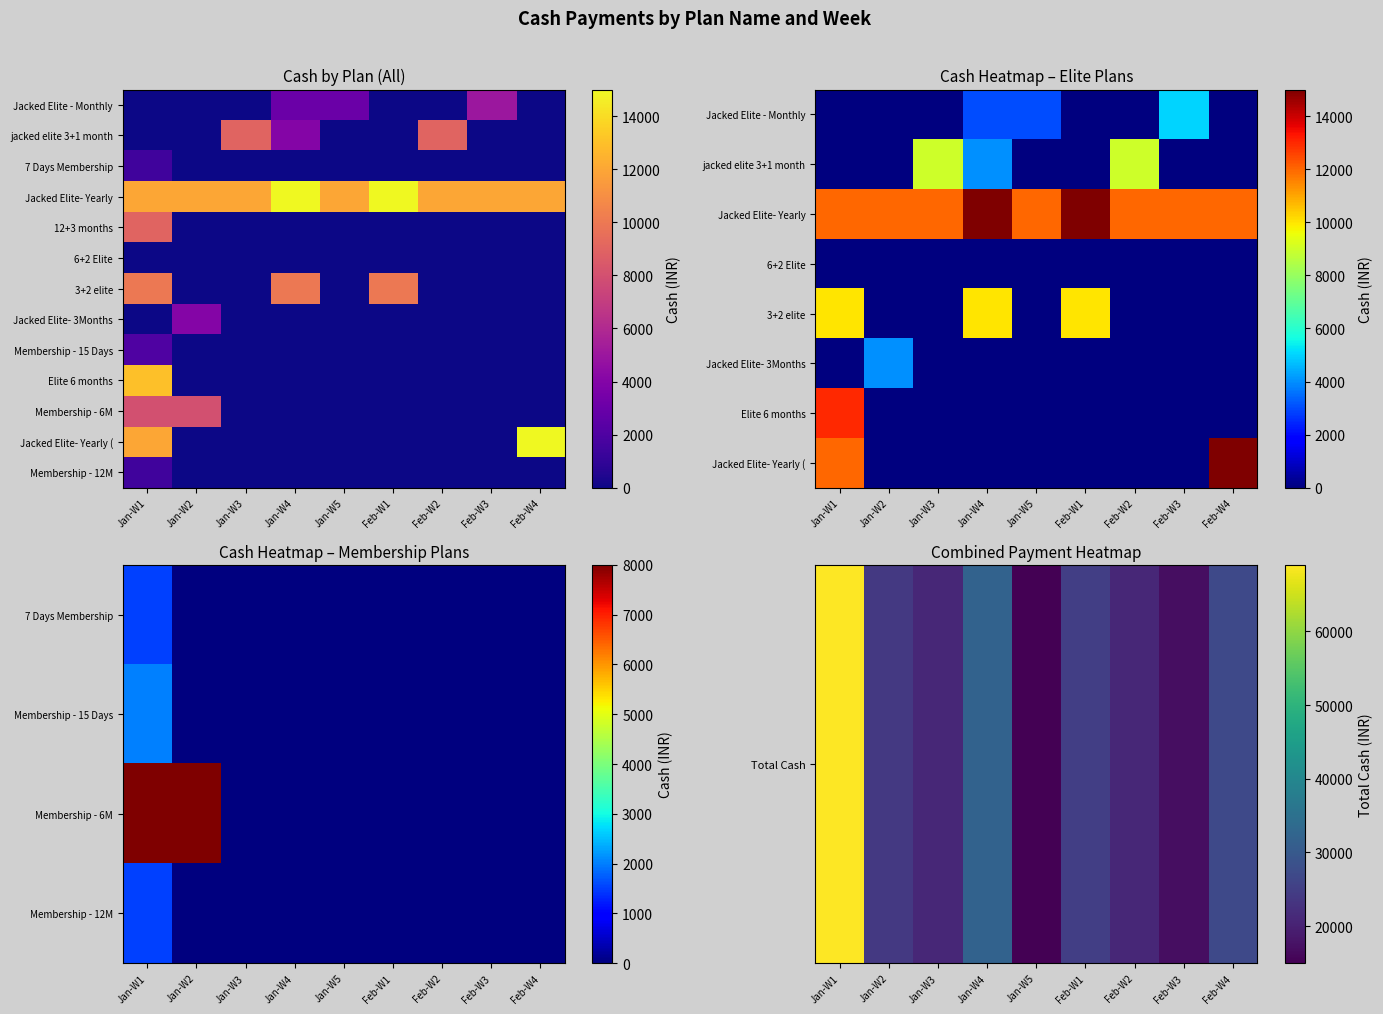

What is the spread (max minus min) of values at Jan-W1?

69000